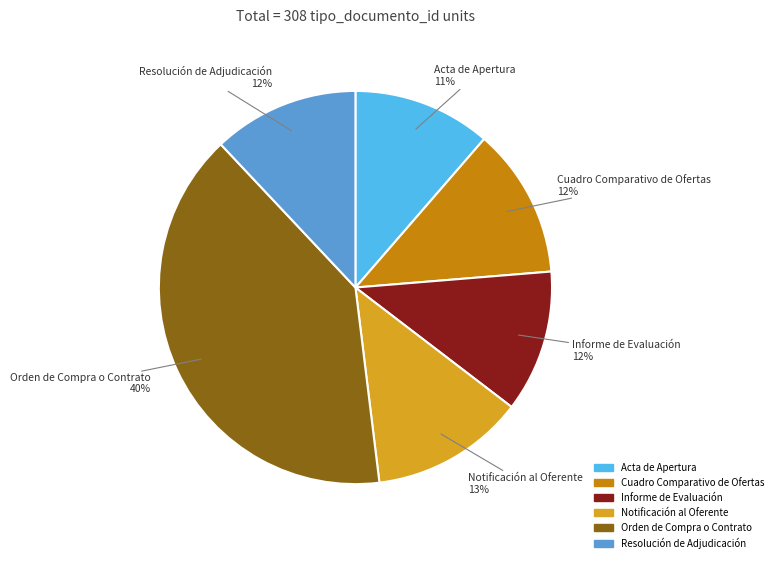

To the nearest percent, what portion does Cuadro Comparativo de Ofertas represent?

12%